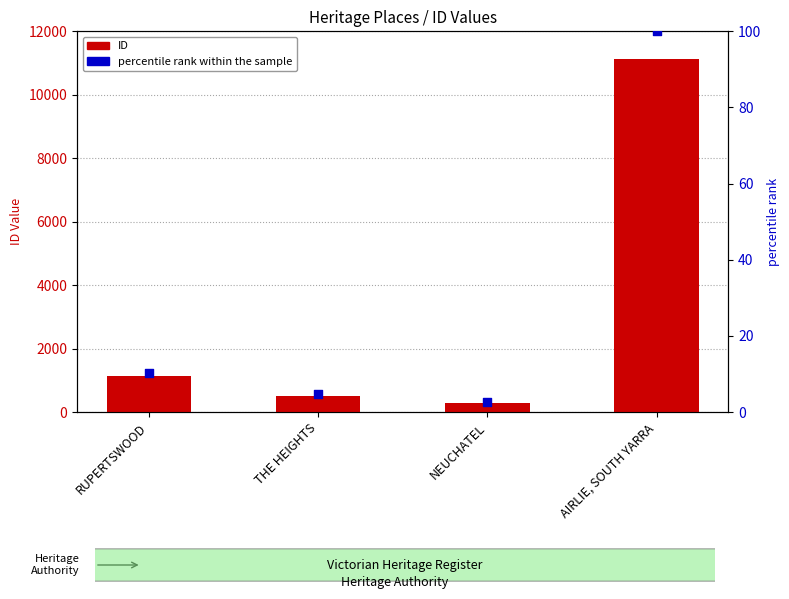

What are all the series names shown in the legend?

ID, percentile rank within the sample